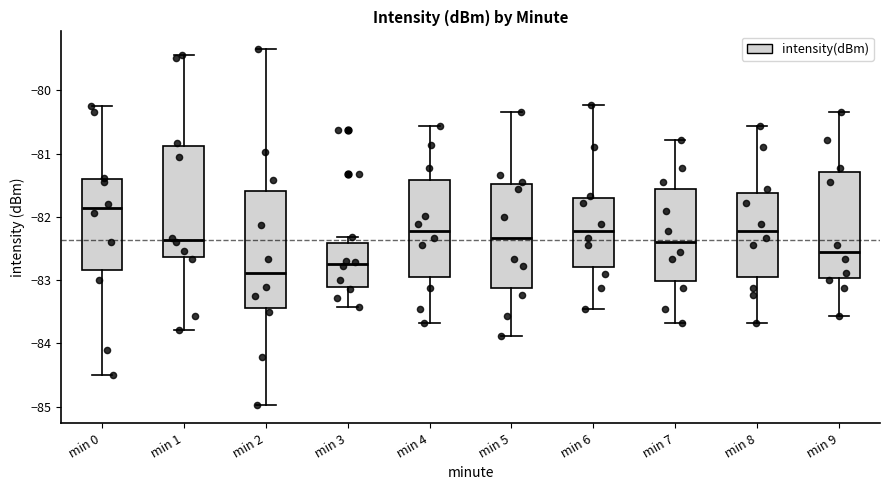

Which box has the highest median line?

min 0